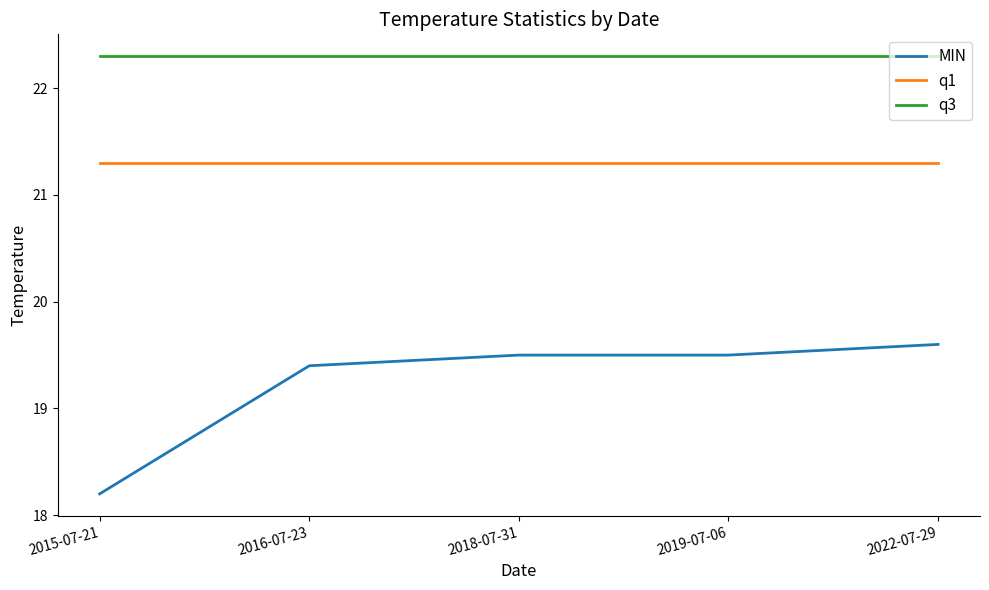

How many categories are shown in the chart?

5